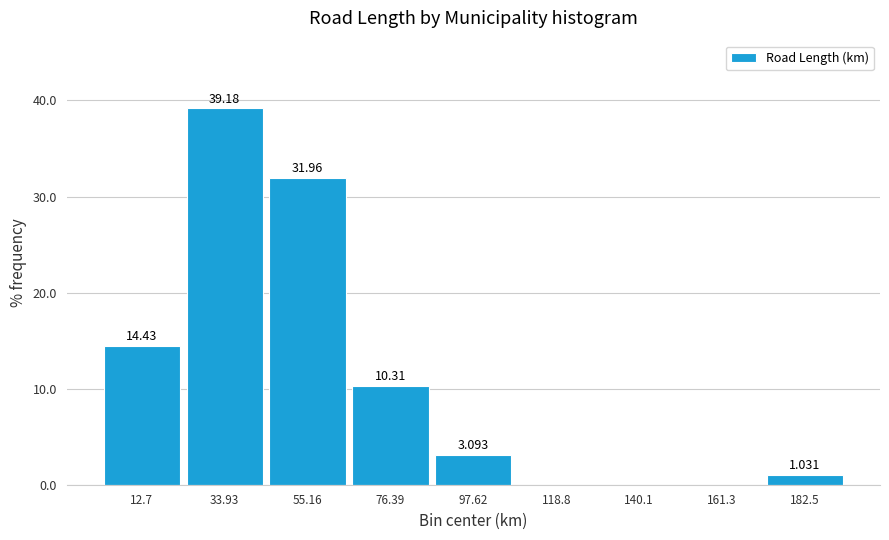

Over which range of the x-axis is the bar tallest?

25 to 45